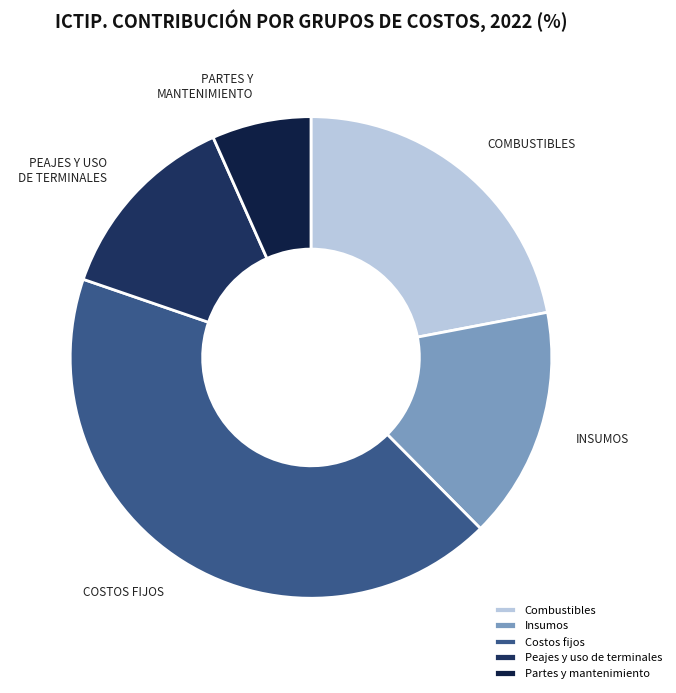

Count the number of slices in the pie.

5